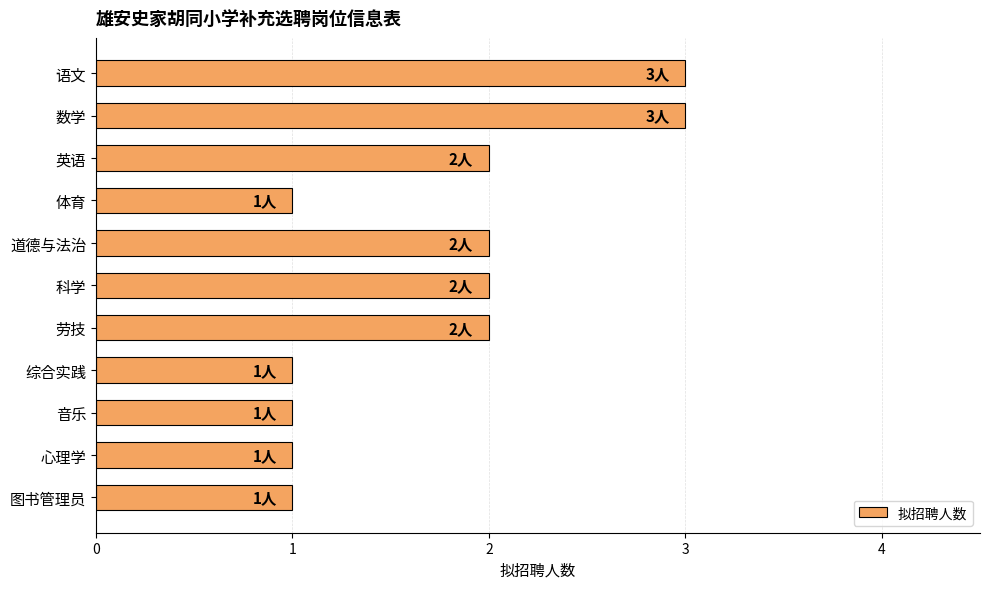

The chart shows a value of 3 at 科学. True or false?

False